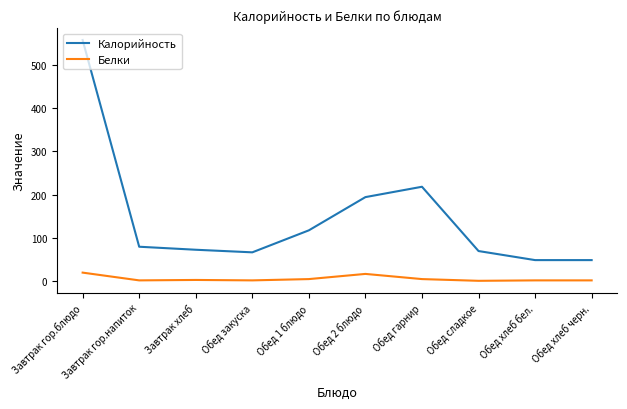

What is the sum of the Белки values at Завтрак хлеб and Обед хлеб черн.?

3